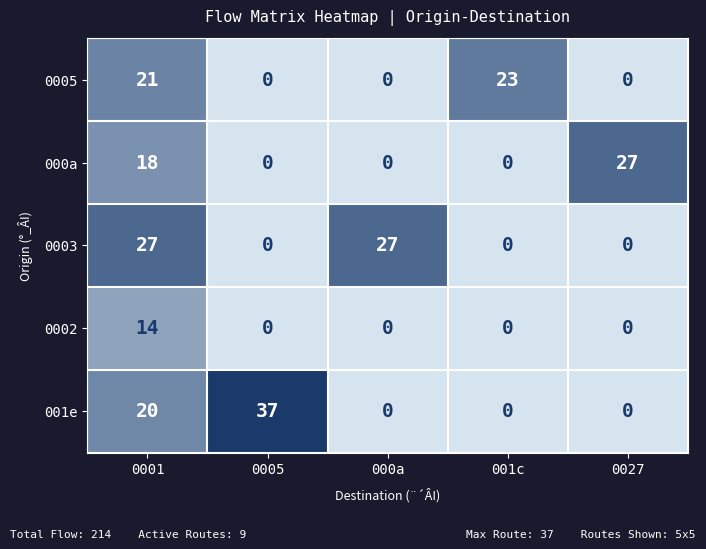

Reading right to left, list all the values displayed in this chart.

0005: 0	23	0	0	21
000a: 27	0	0	0	18
0003: 0	0	27	0	27
0002: 0	0	0	0	14
001e: 0	0	0	37	20